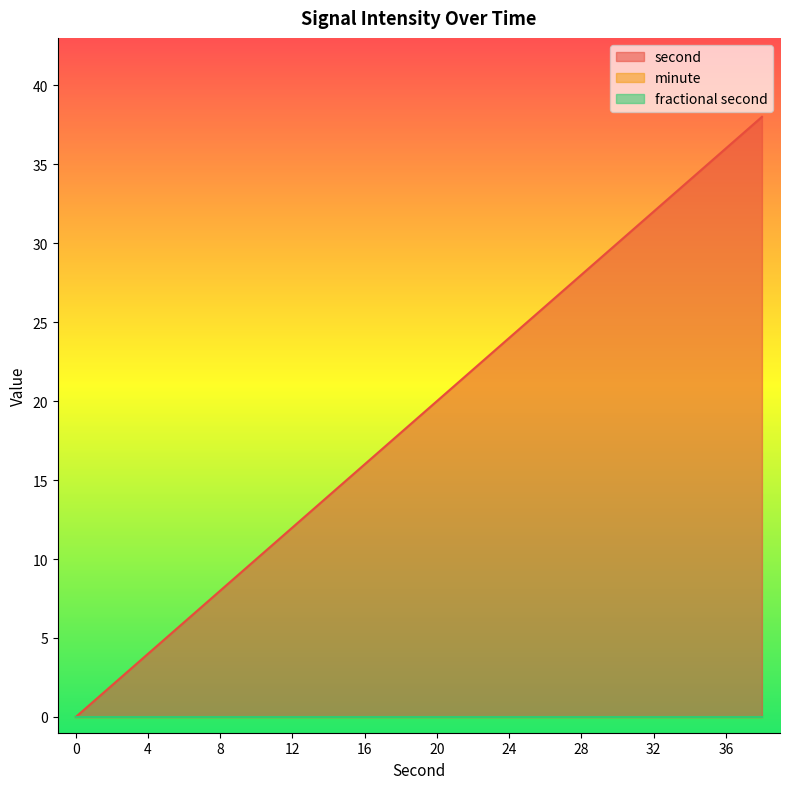

How many positive values does the second series have?

19